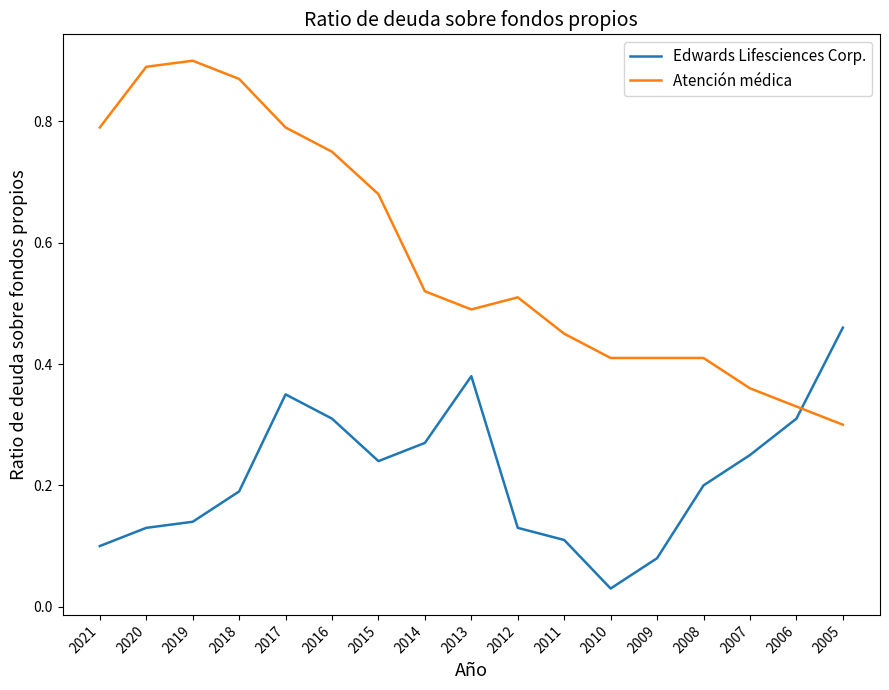

What is the sum of all Atención médica values?

9.9